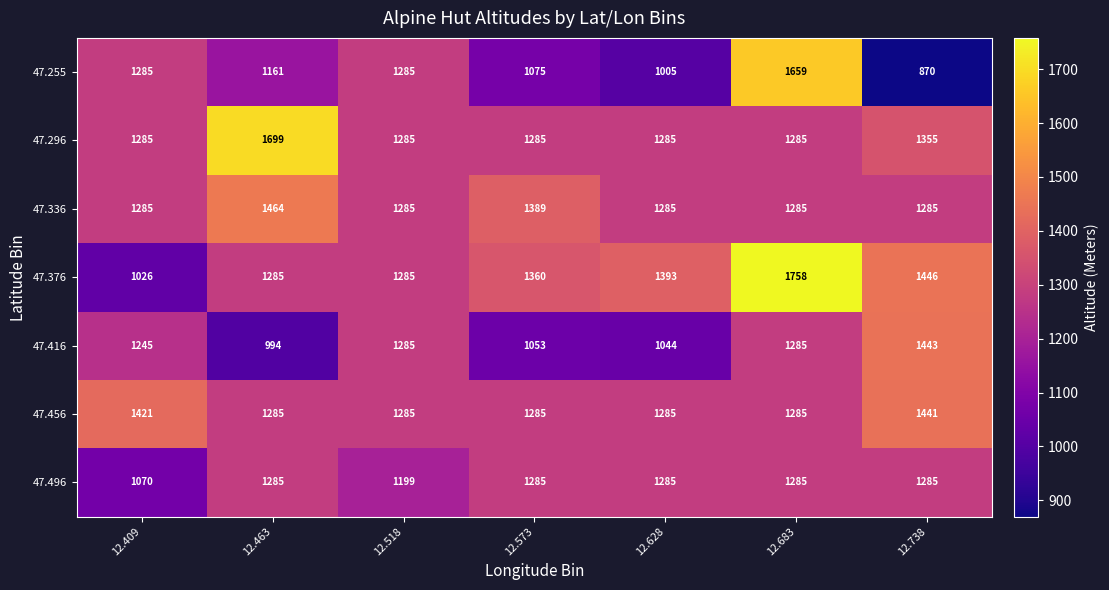

Which series changed the most between 12.409 and 12.573?

47.376